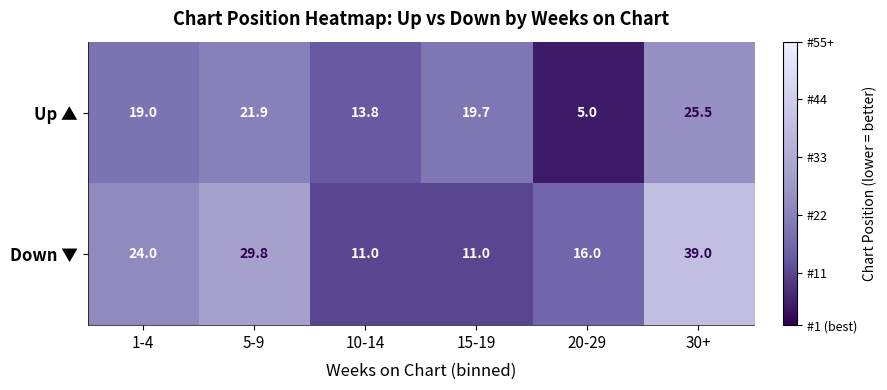

The Up ▲ series shows 1.8 at 20-29. True or false?

False